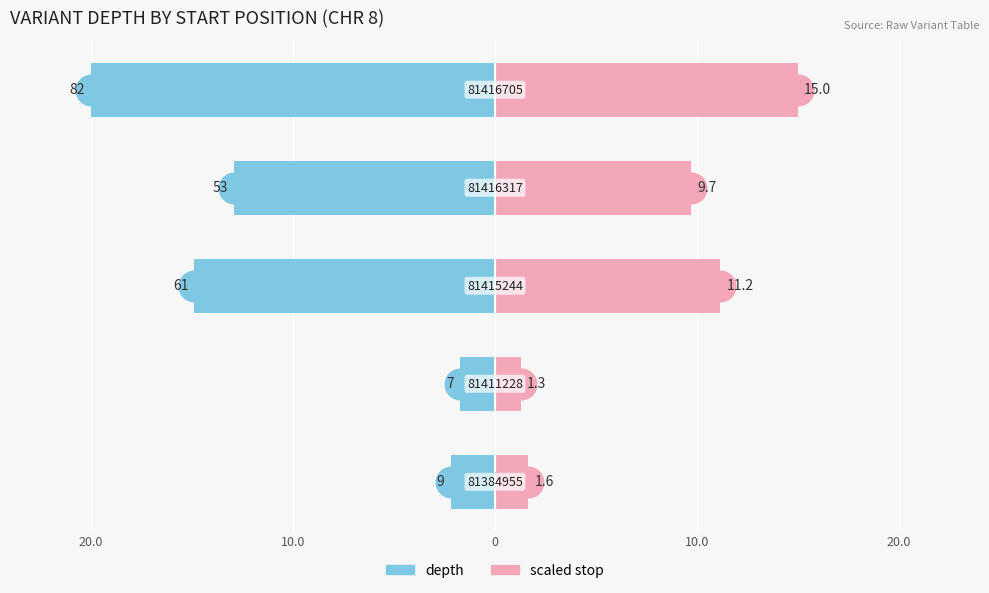

Which series changed the most between 20.0 and 20.0?

depth